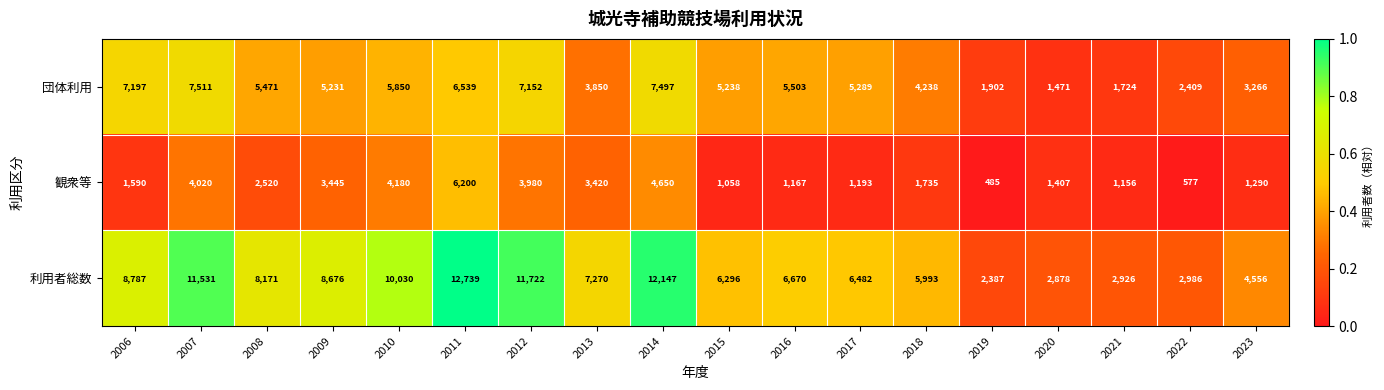

Rank the series by their average value, from highest to lowest.

利用者総数, 団体利用, 観衆等